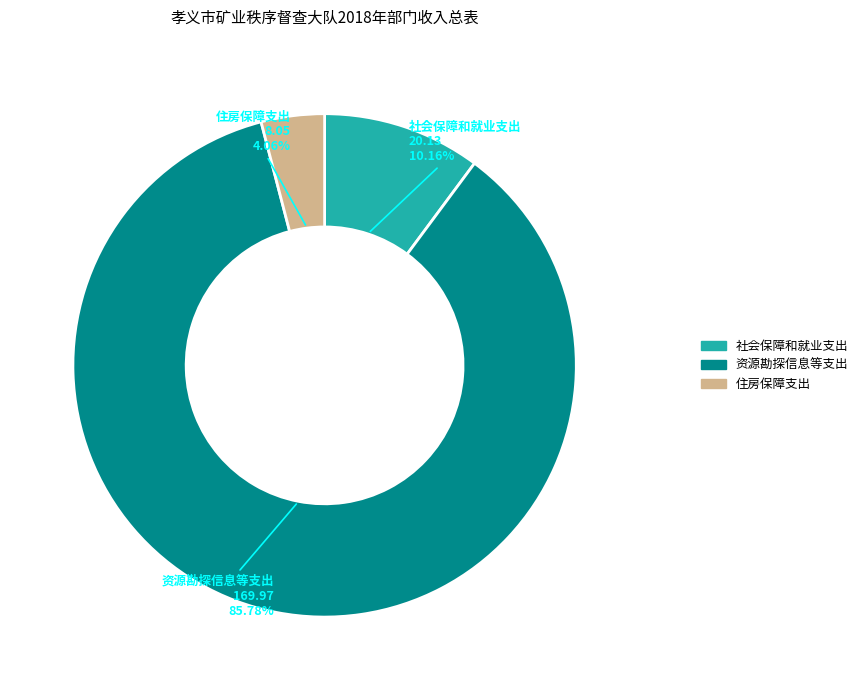

To the nearest percent, what is the difference between the 资源勘探信息等支出 and 住房保障支出 slice percentages?

82%